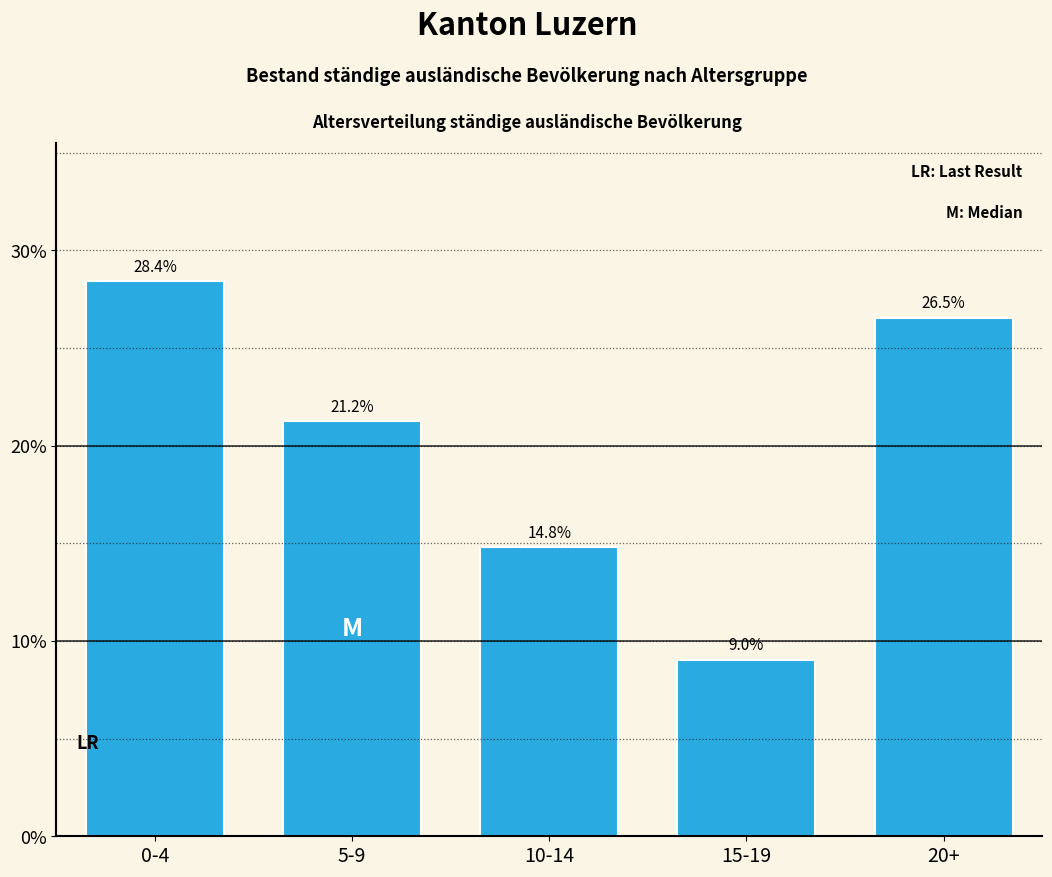

Reading left to right, list all the values displayed in this chart.

0-4=28.4	5-9=21.2	10-14=14.8	15-19=9.0	20+=26.5